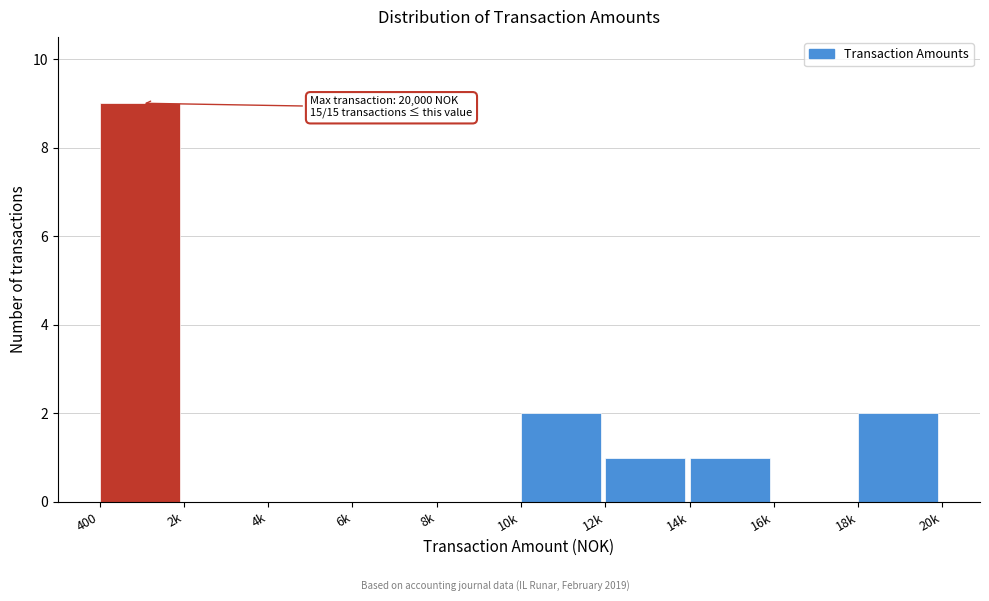

Reading right to left, transcribe all the data shown in this chart.

18k=2	16k=0	14k=1	12k=1	10k=2	8k=0	6k=0	4k=0	2k=0	400=9